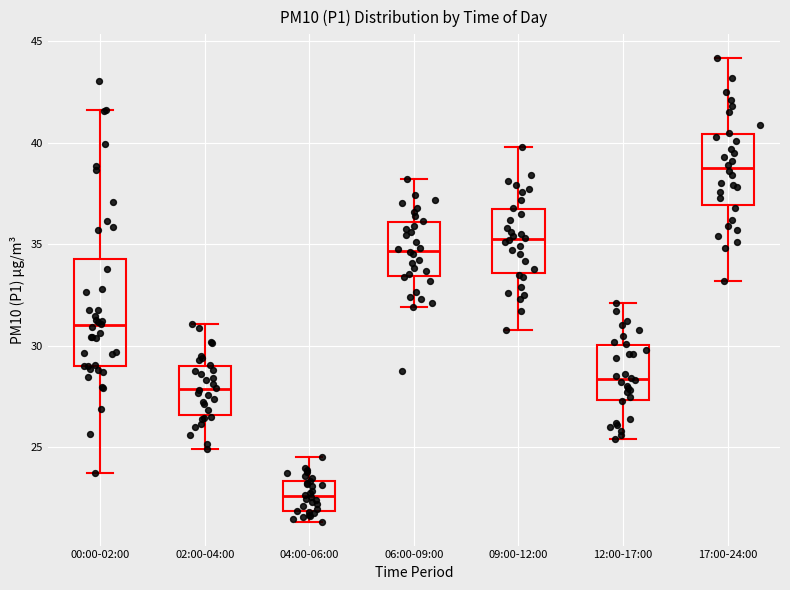

Which box's median line is the highest?

17:00-24:00